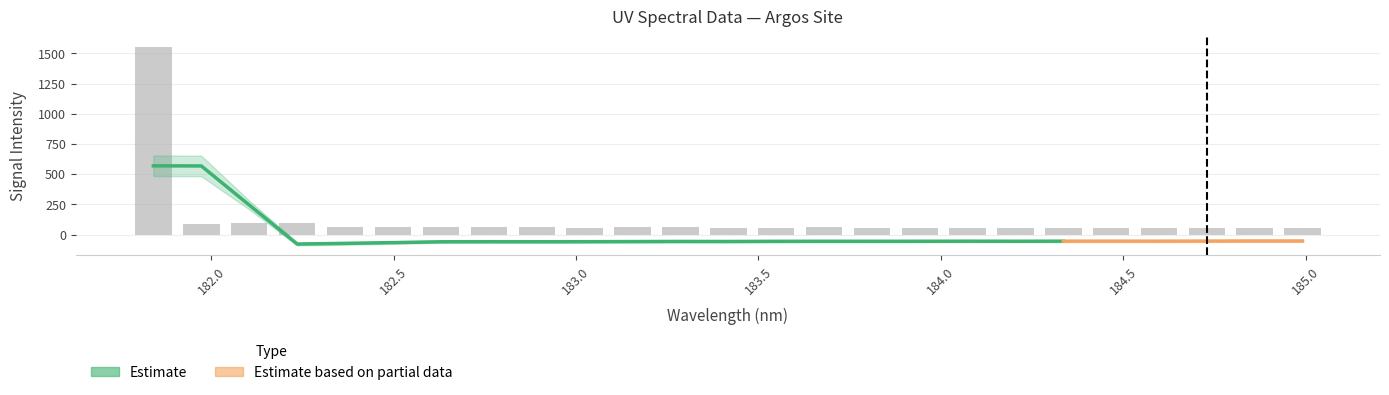

What is the sum of all values?

3023.6